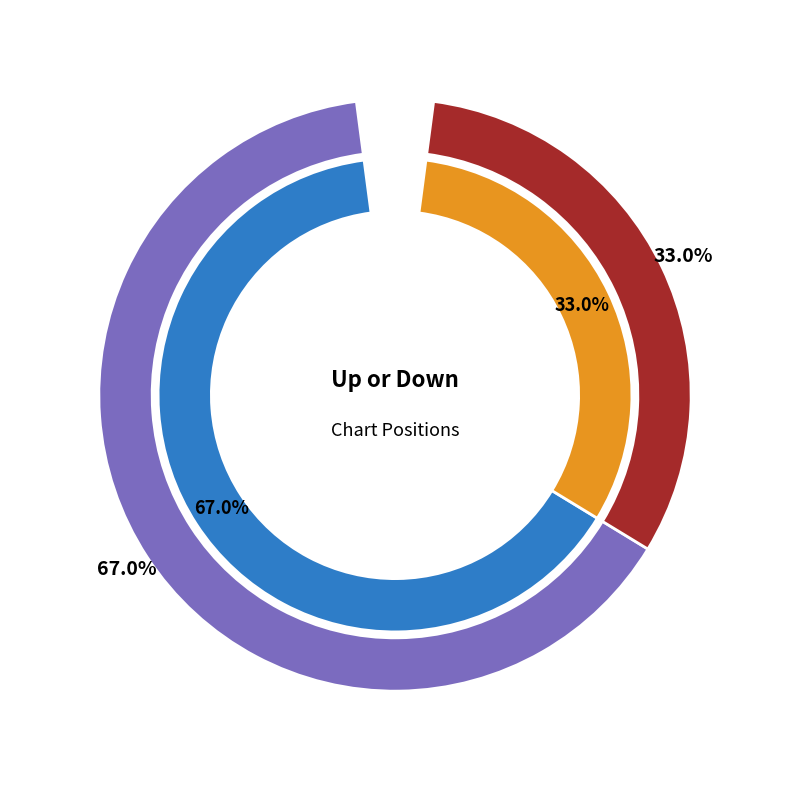

To the nearest percent, what percentage of the pie is down?

33%